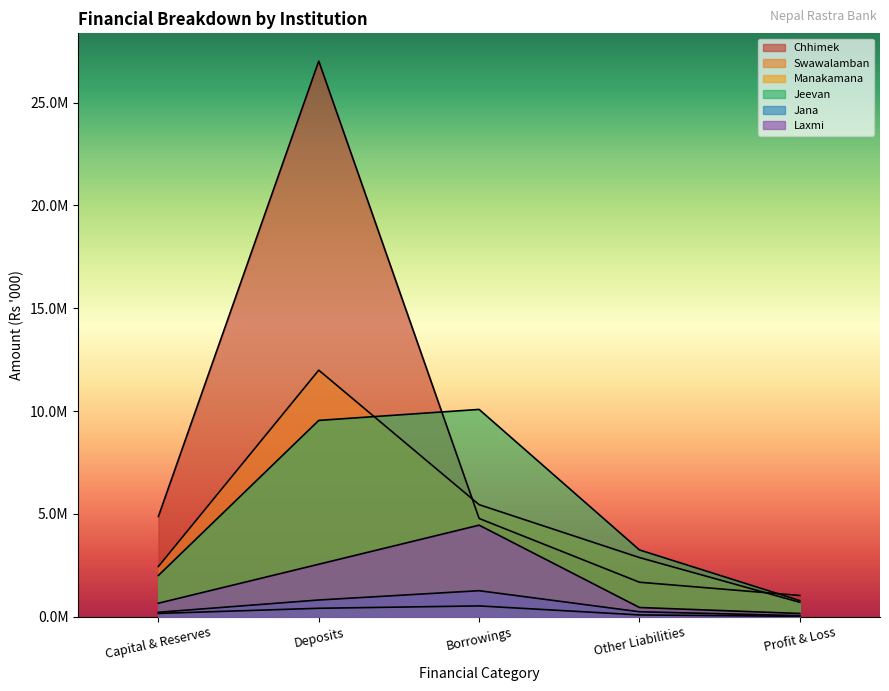

Rank the series at Other Liabilities from highest to lowest value.

Jeevan, Swawalamban, Chhimek, Laxmi, Jana, Manakamana